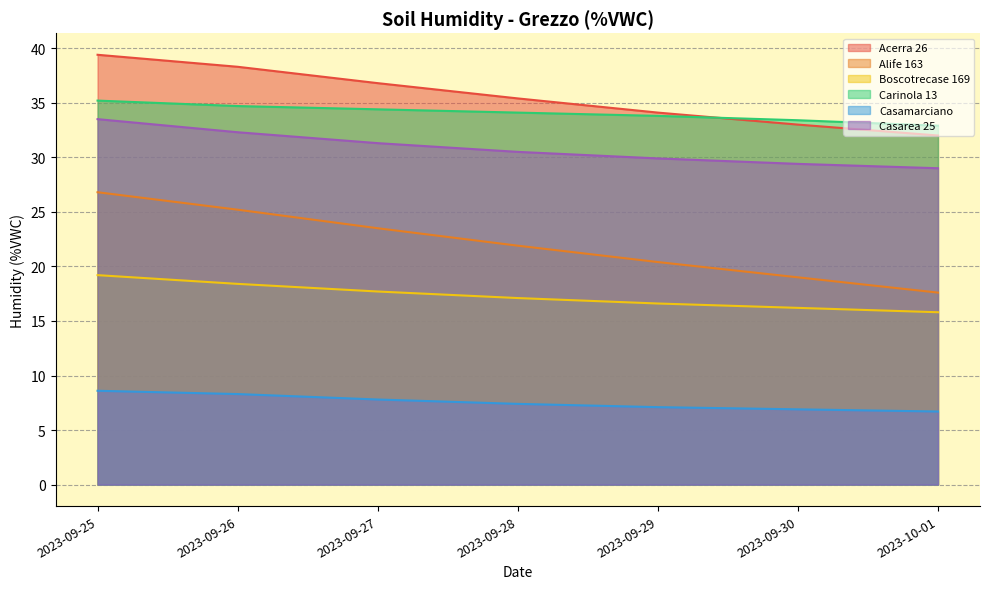

What position from the right is 2023-09-26?

6